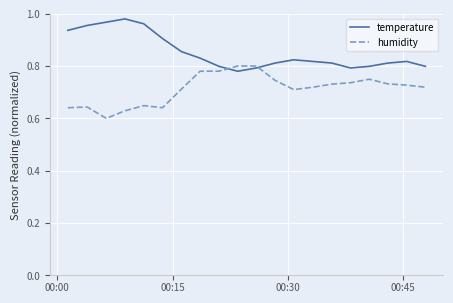

List the series in order of their overall mean, highest first.

temperature, humidity